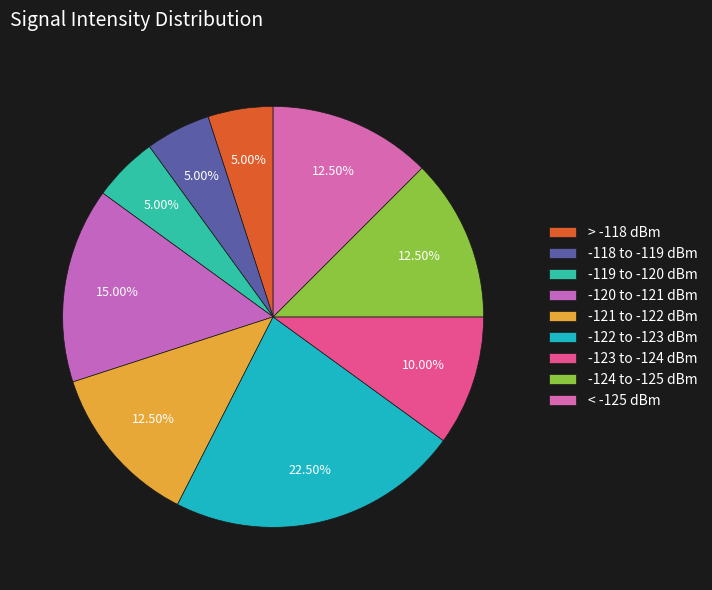

Count the number of slices in the pie.

9